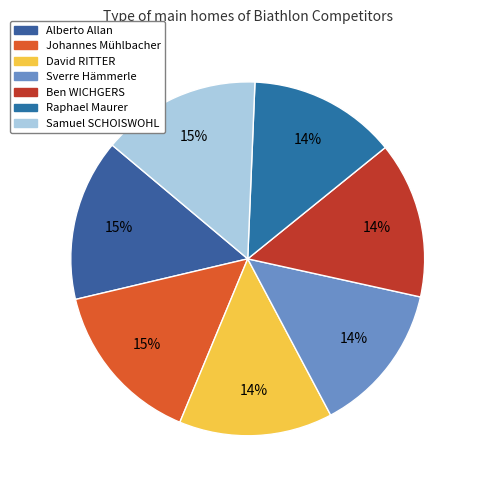

True or false: David RITTER accounts for 14% of the total.

True